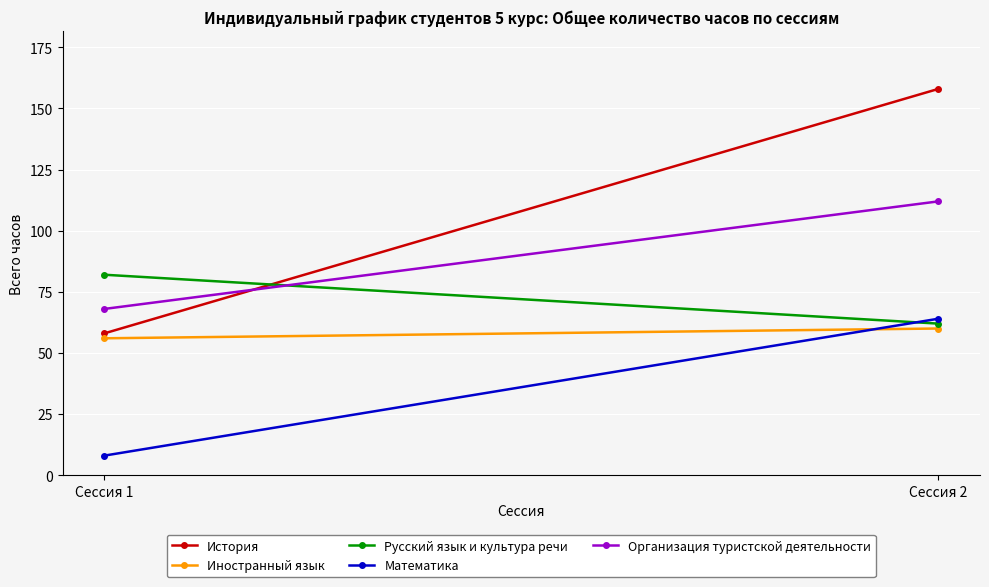

What is the spread (max minus min) of values at Сессия 2?

98